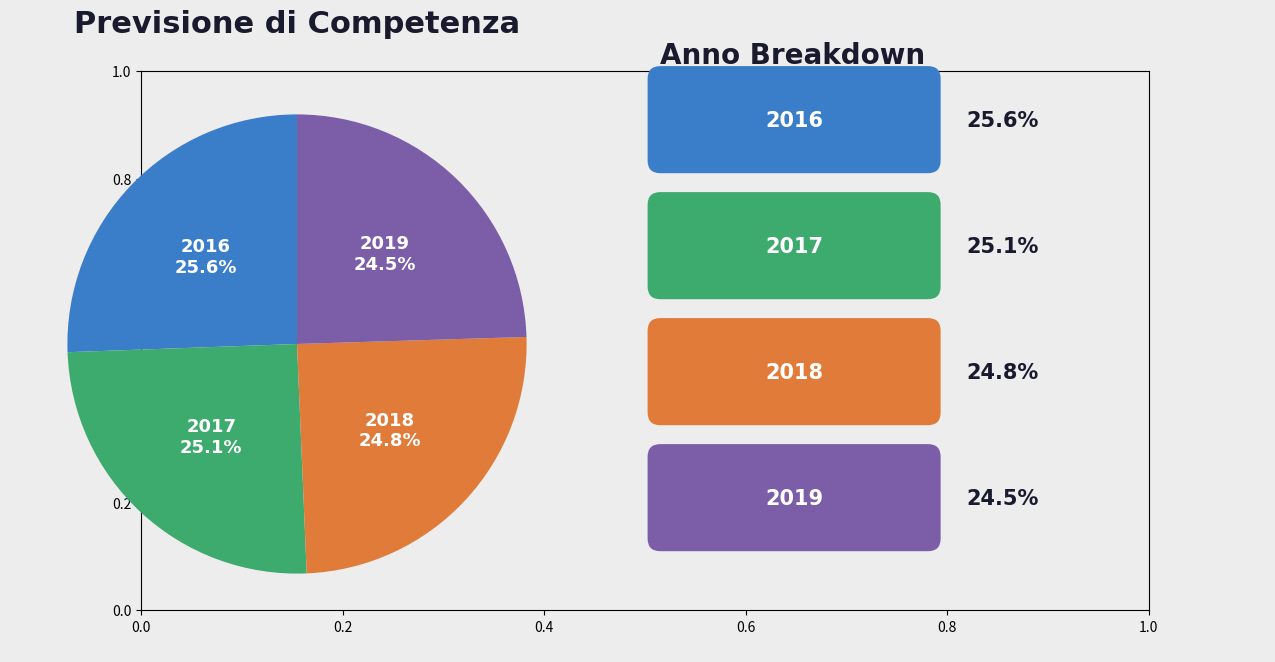

How much of the chart is everything except 2016?

74.4%